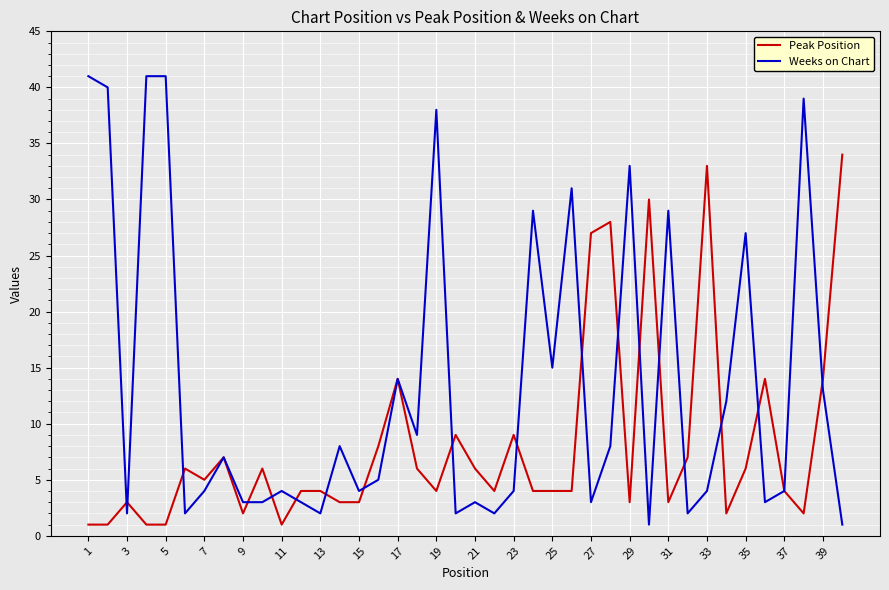

Which series has the widest spread of values?

Weeks on Chart